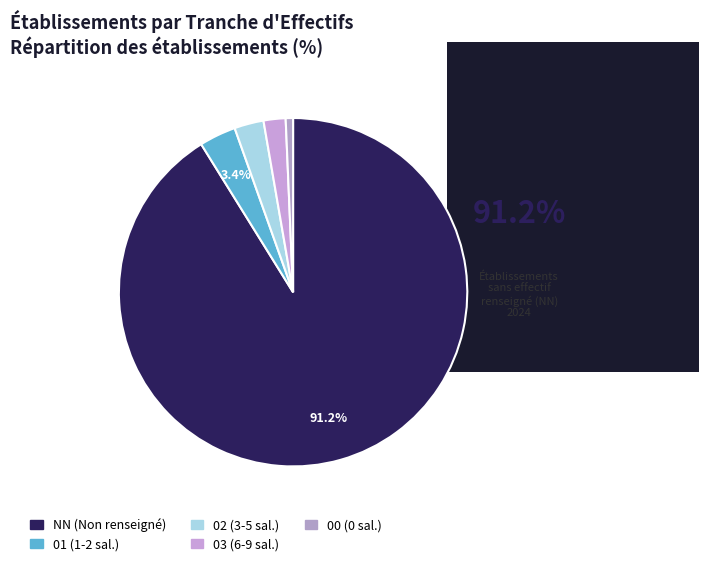

What is the ratio of the value at NN to the value at 00?

134.0